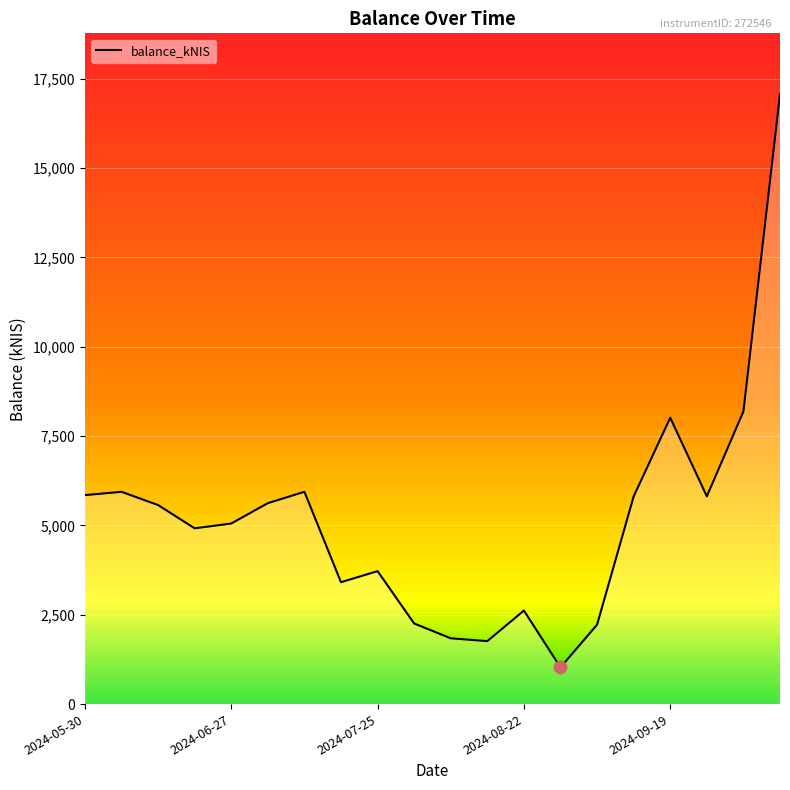

What is the difference between the maximum and minimum values?

16034.0